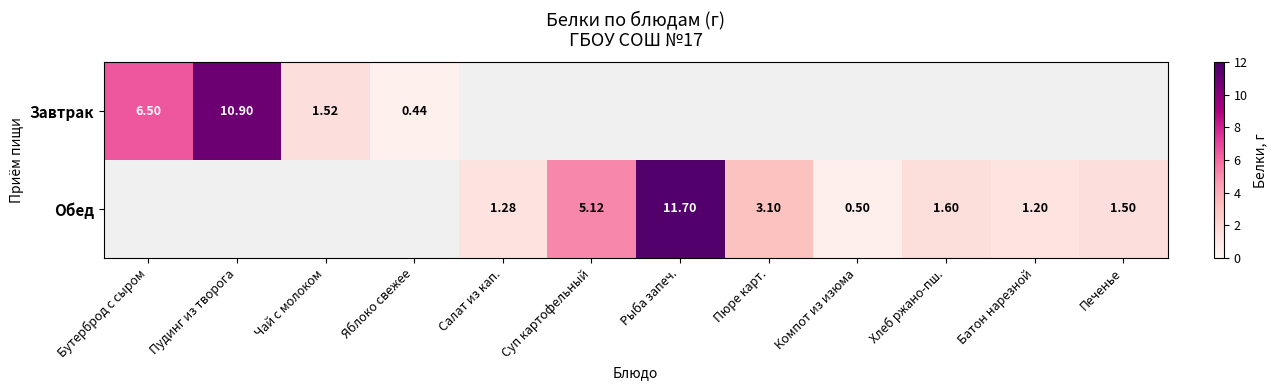

The Завтрак series shows 10.9 at Пудинг из творога. True or false?

True